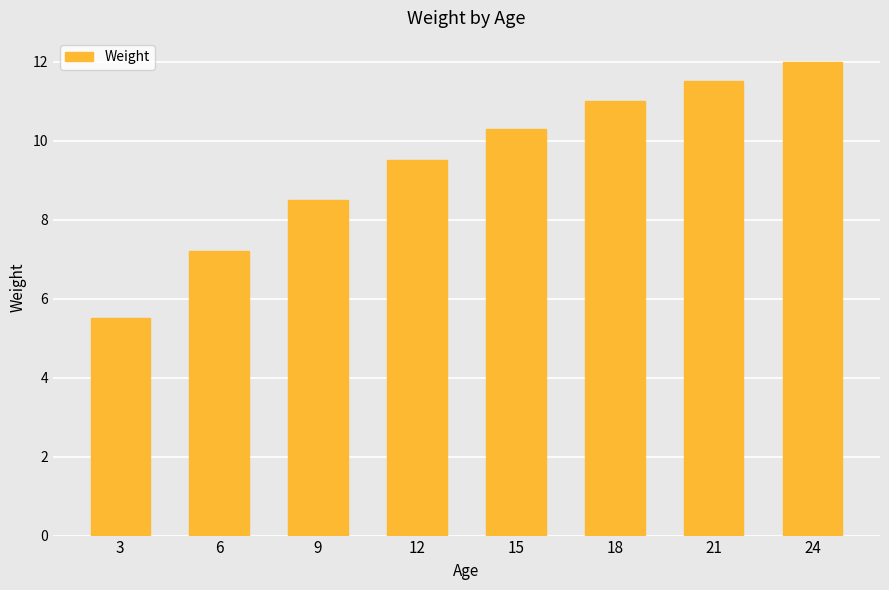

Between 6 and 9, which is larger?

9